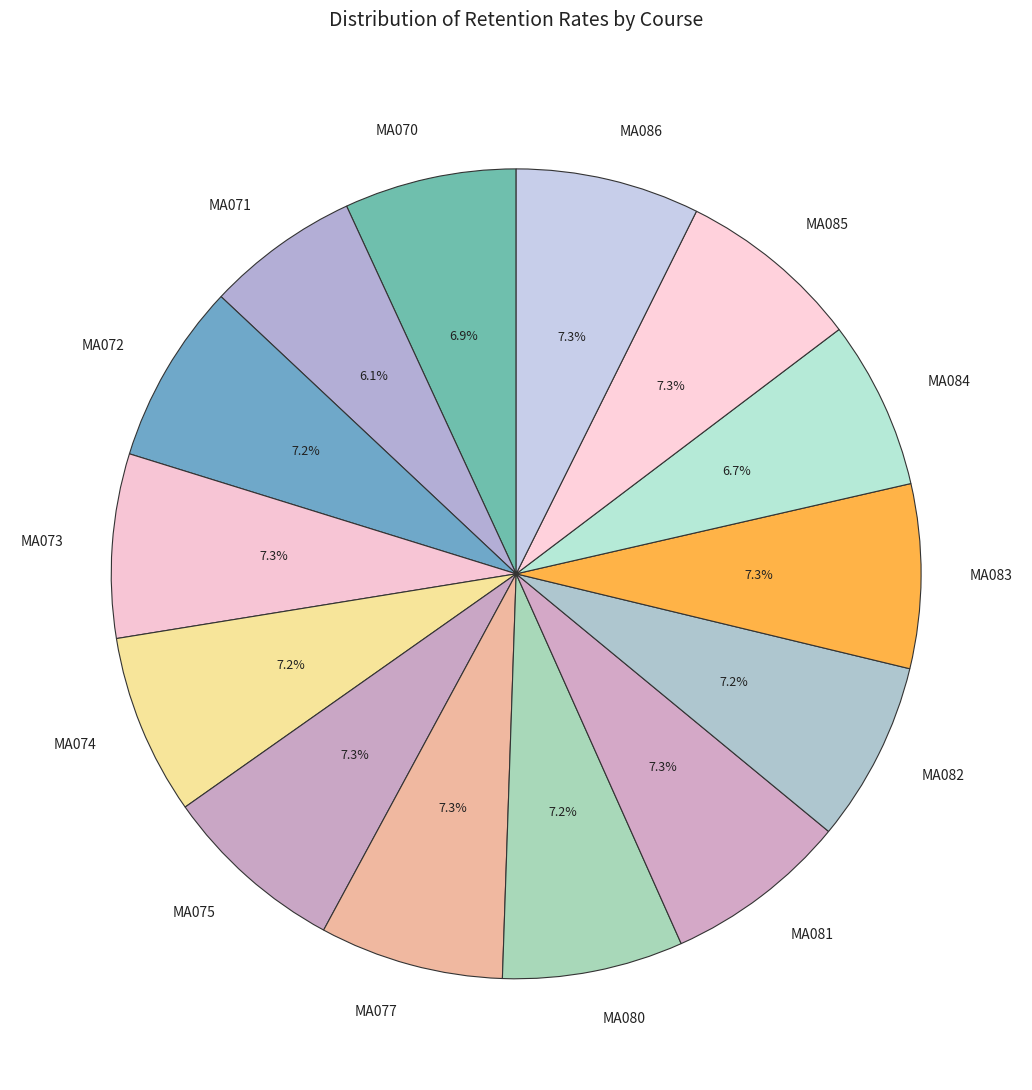

To the nearest percent, what is the average slice percentage?

7%